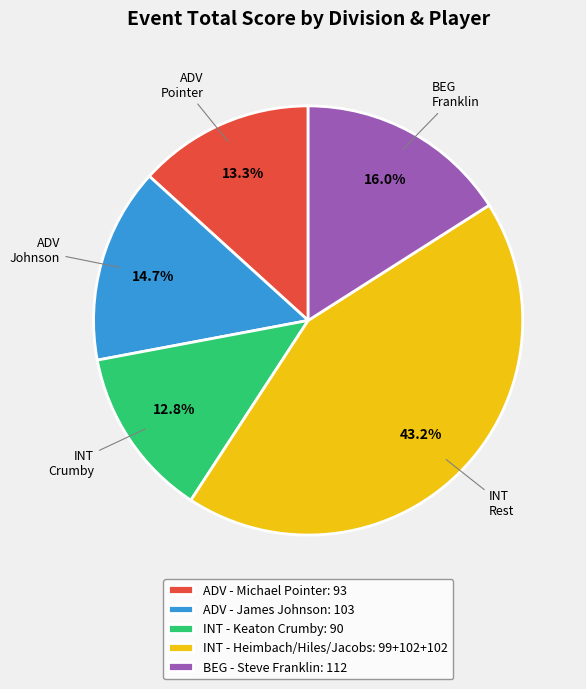

Does any single category account for the majority?

No